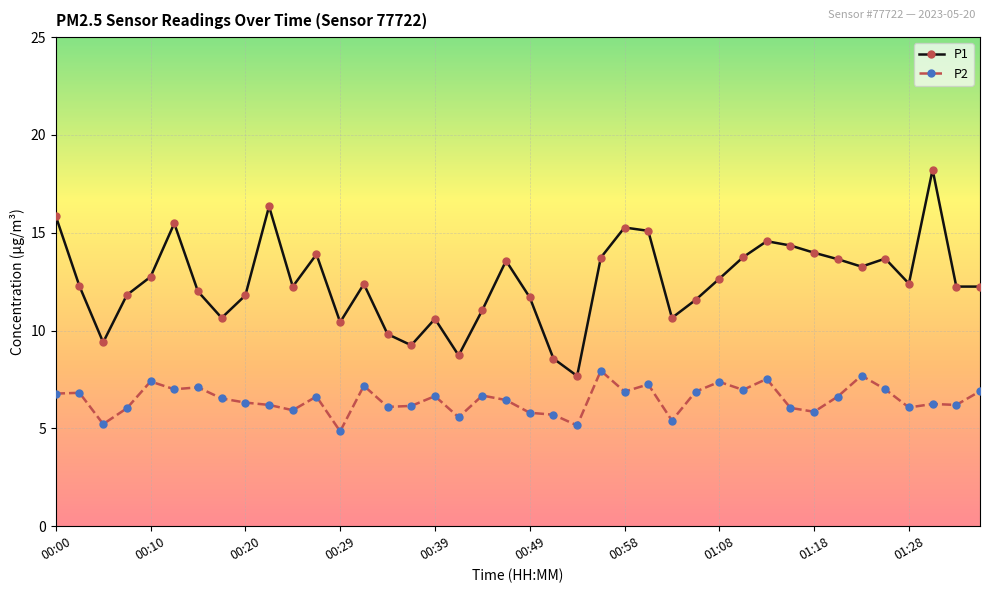

True or false: P2 and P1 cross at least once.

False